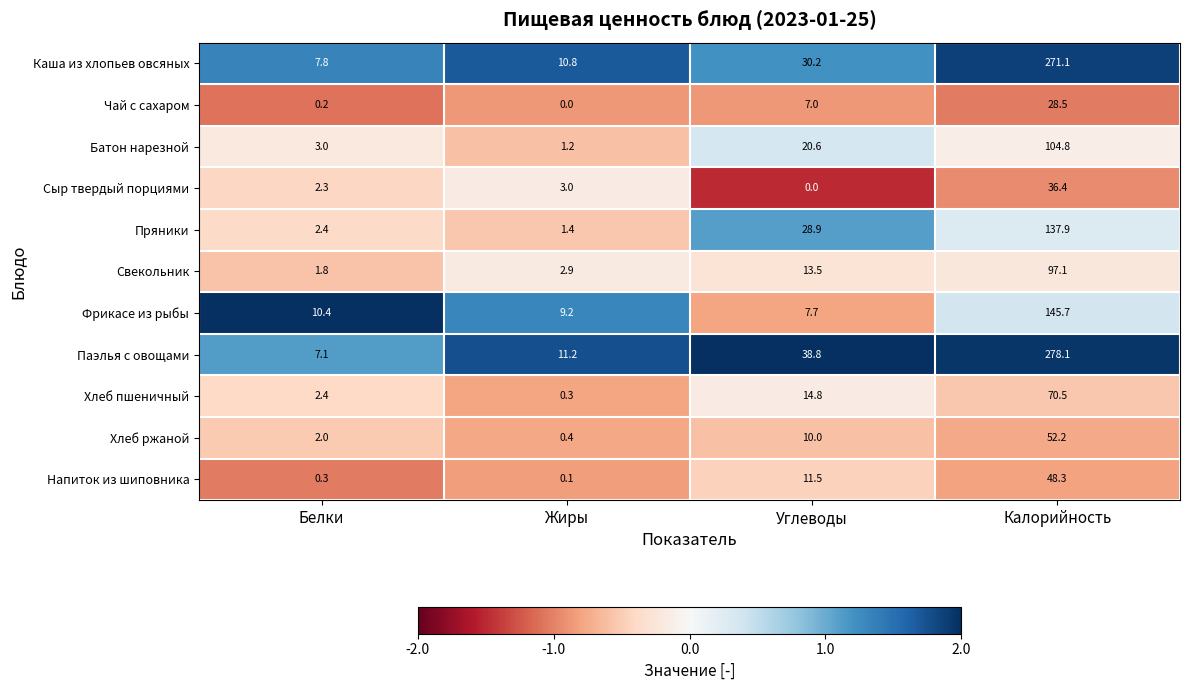

The Напиток из шиповника series shows 48.3 at Калорийность. True or false?

True